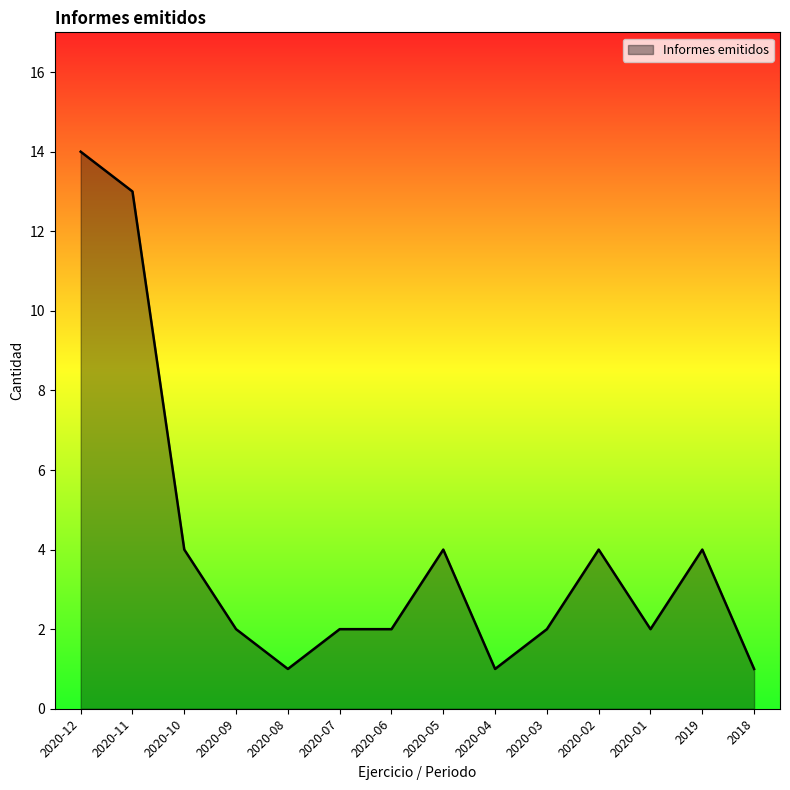

What is the difference between the maximum and minimum values?

13